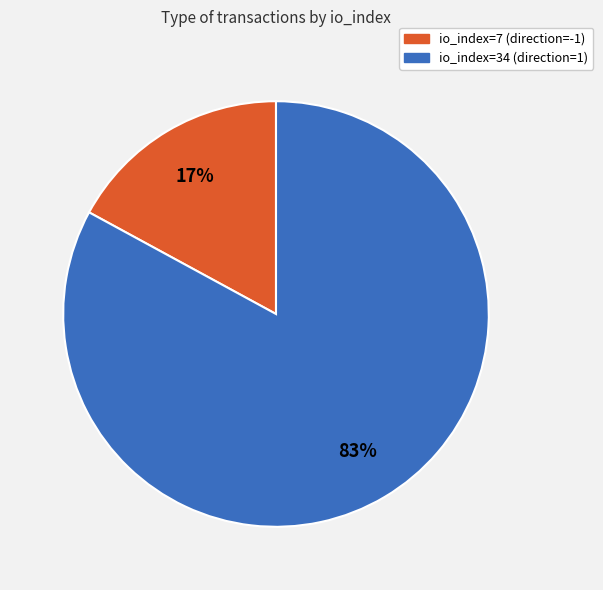

Count the number of slices in the pie.

2